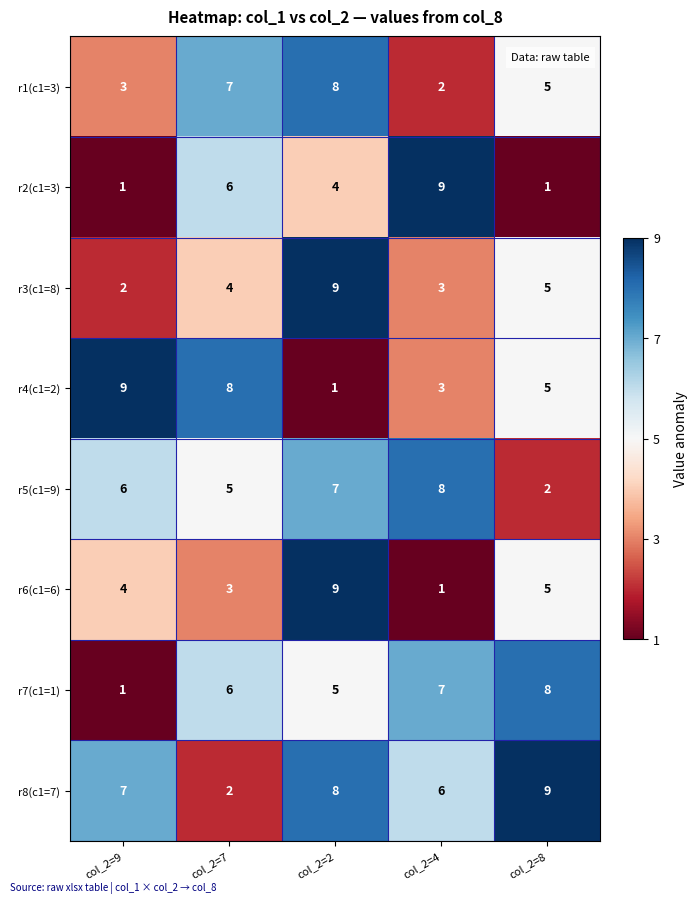

What is the sum of the r6(c1=6) values at col_2=7 and col_2=2?

12